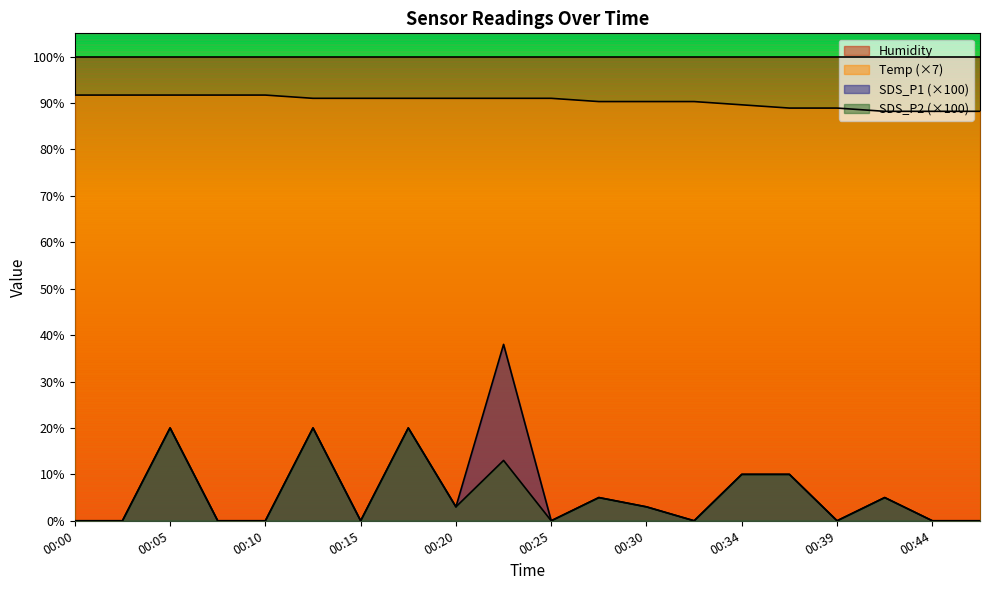

How many categories are shown in the chart?

20